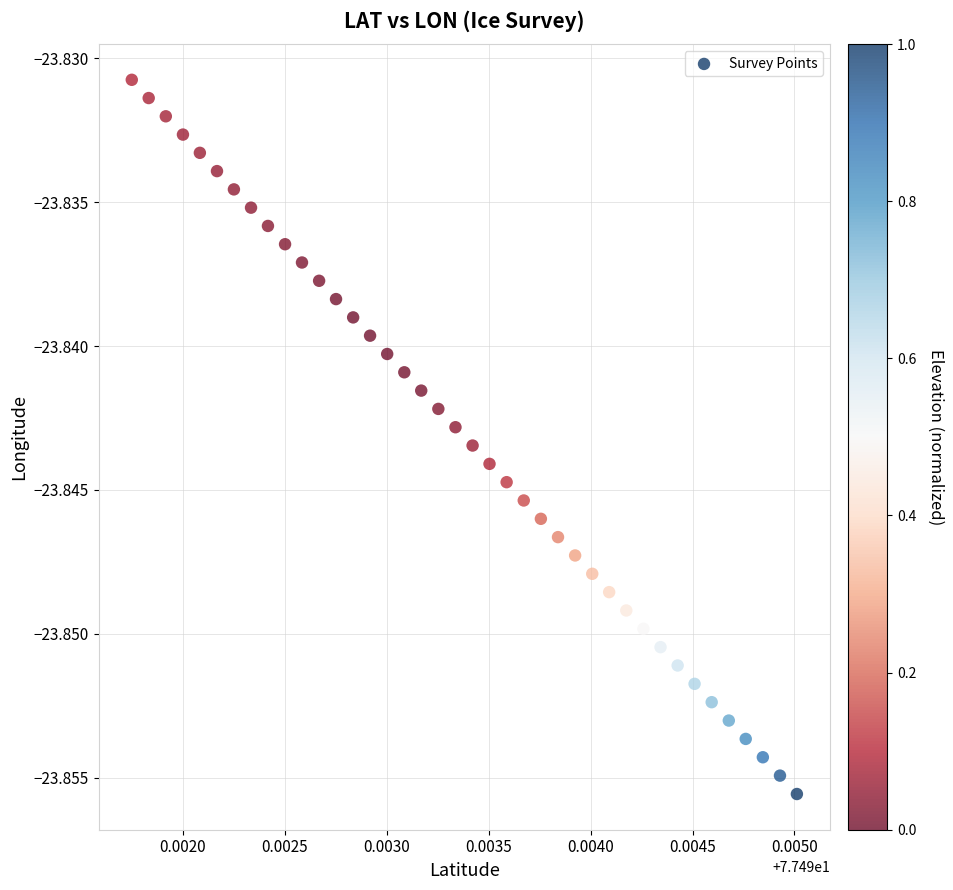

How many points are shown in the scatter plot?

40